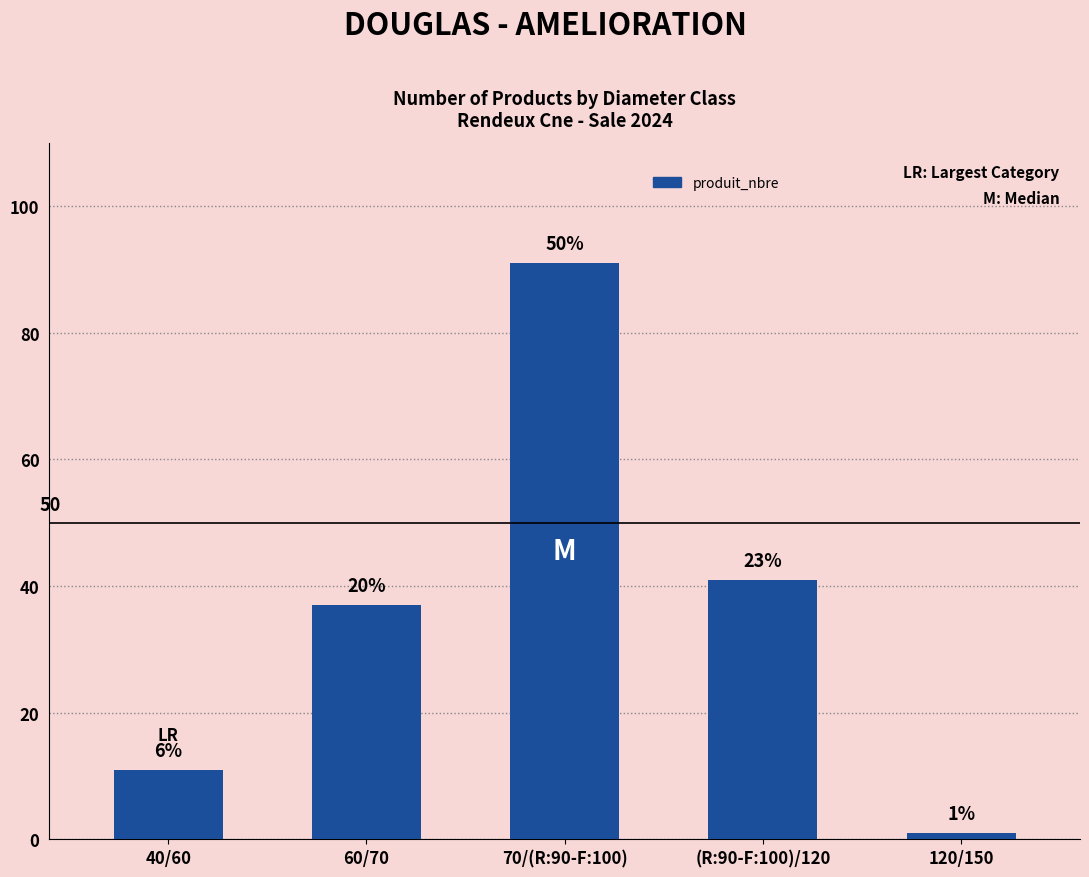

Reading left to right, list all the values displayed in this chart.

11	37	91	41	1